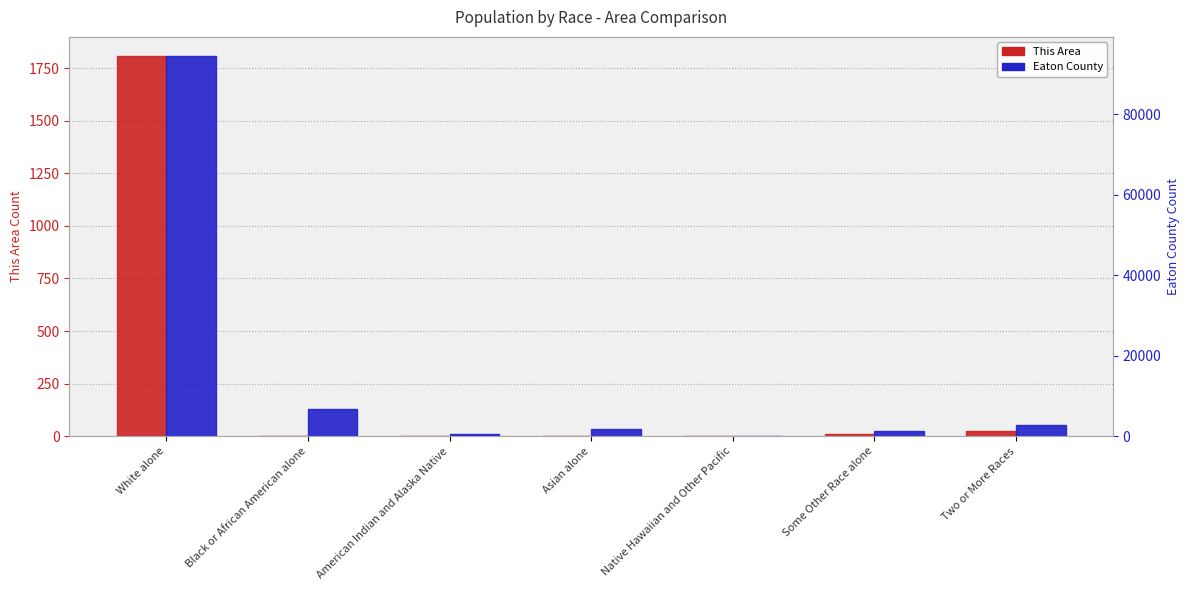

What is the sum of the This Area values at Two or More Races and White alone?

1833